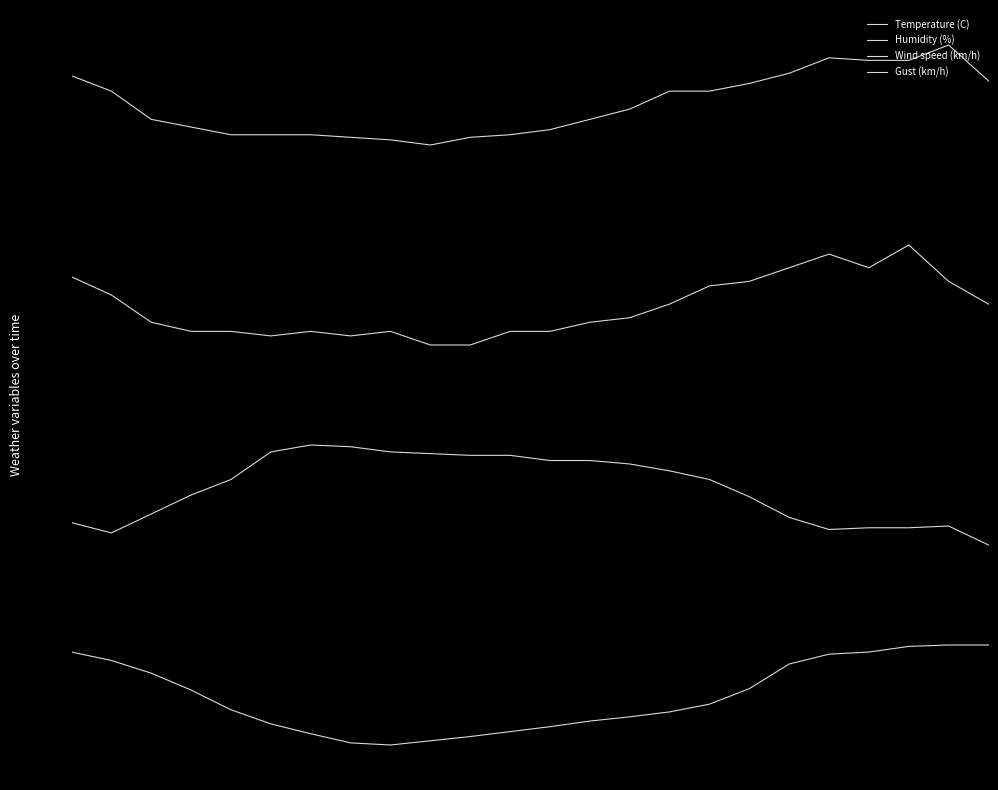

Which series has the widest spread of values?

Humidity (%)